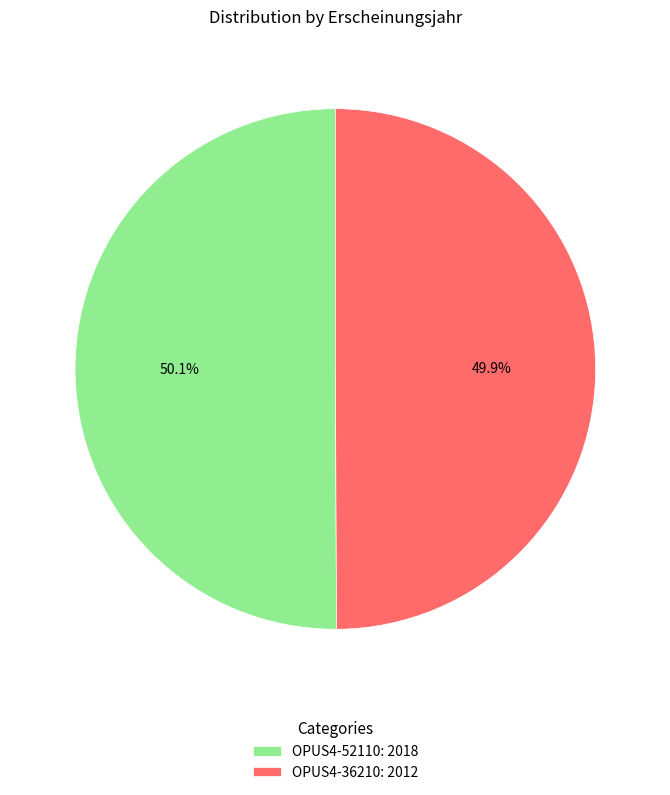

Do OPUS4-52110 and OPUS4-36210 together represent more than half of the pie?

Yes